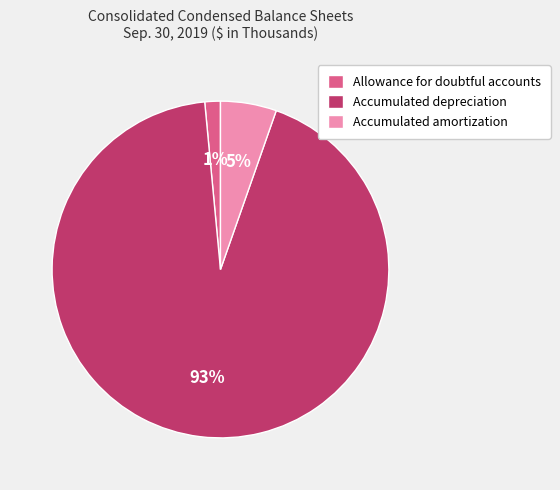

Which category has the biggest portion of the pie?

Accumulated depreciation